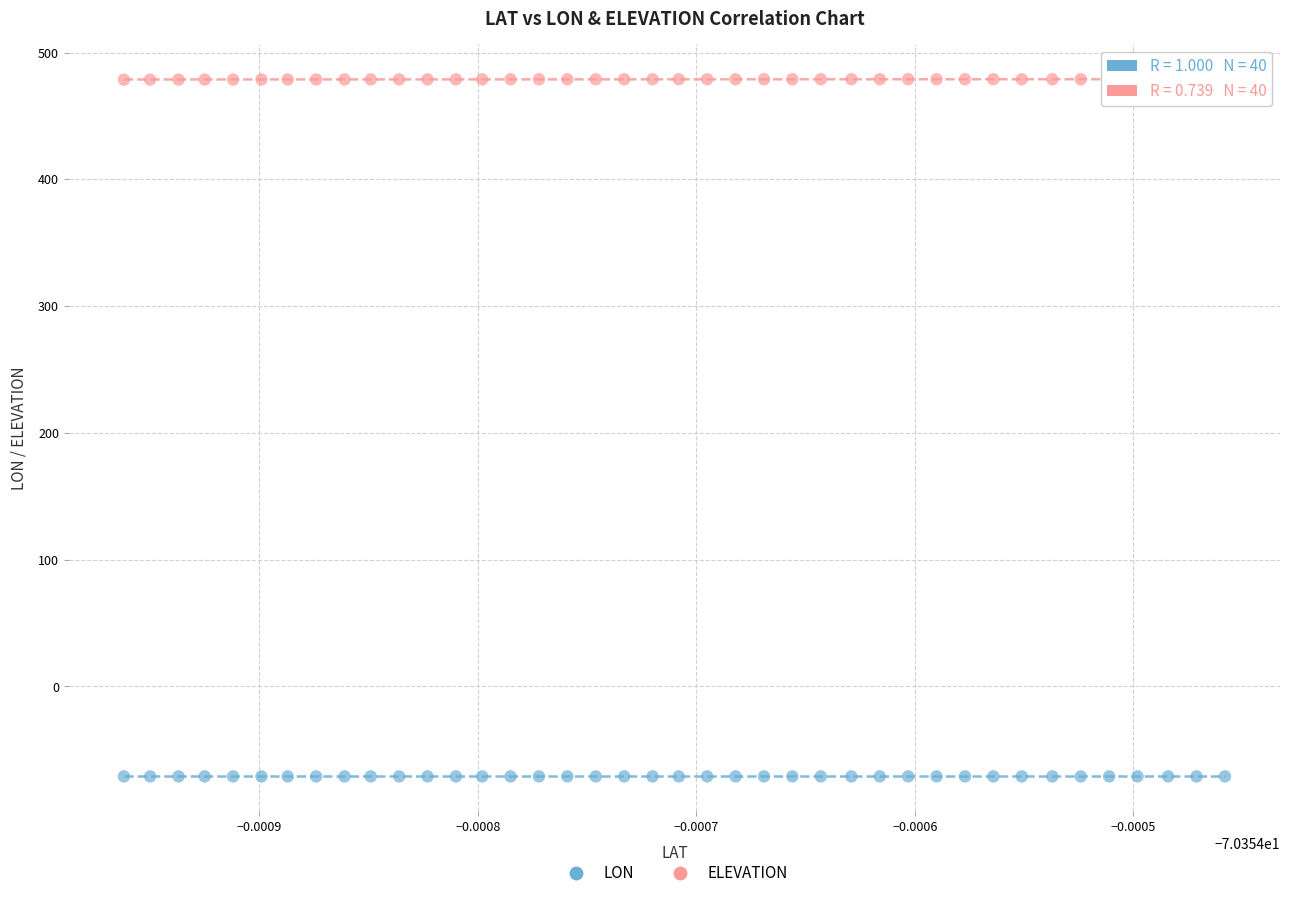

Which series reaches the maximum Y coordinate?

ELEVATION